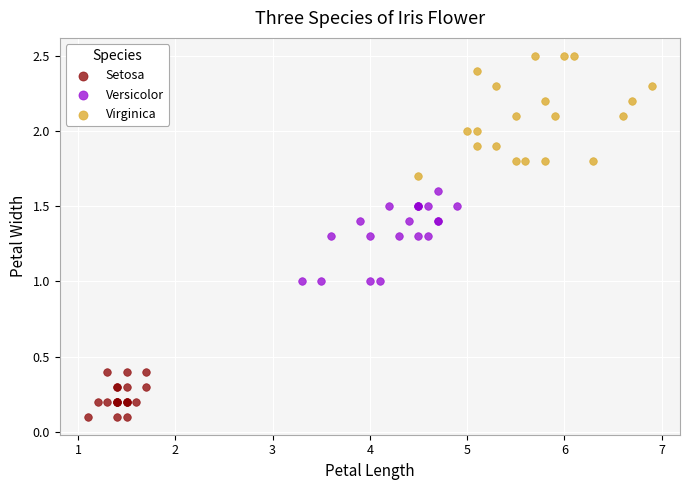

Which series reaches the minimum Y coordinate?

Setosa